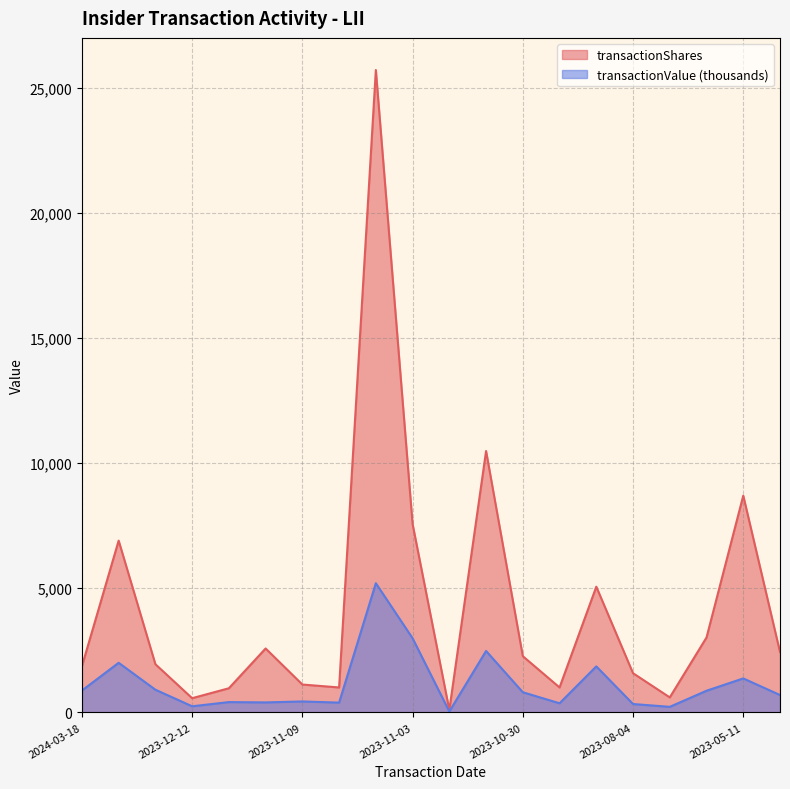

How many lines are shown in the chart?

2